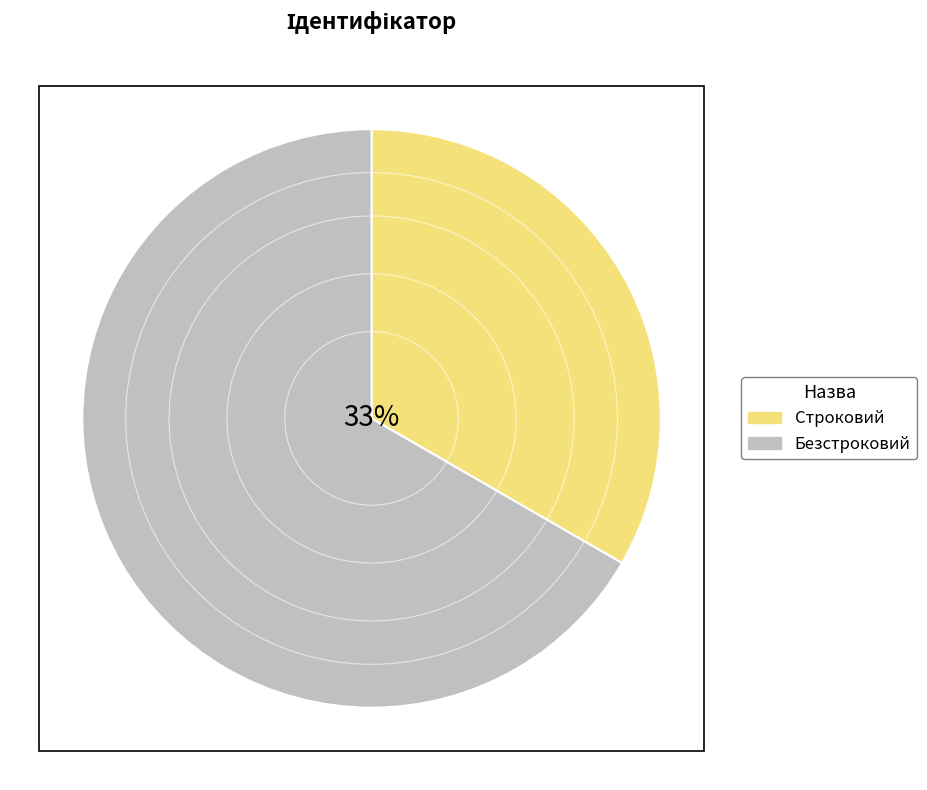

Do Строковий and Безстроковий together represent more than half of the pie?

Yes